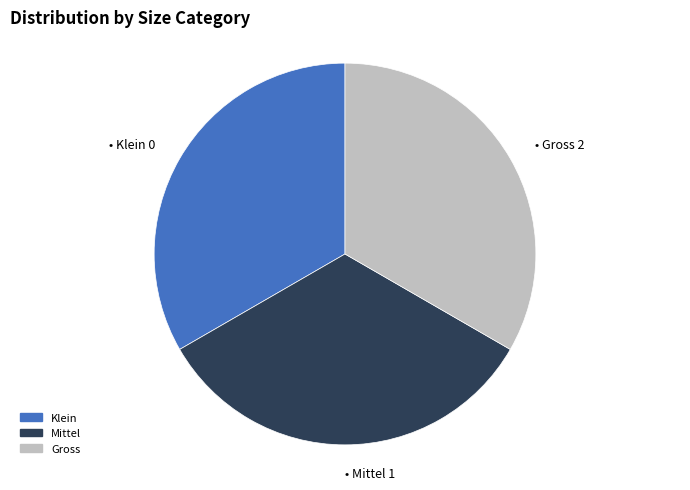

How many segments does this pie chart have?

3